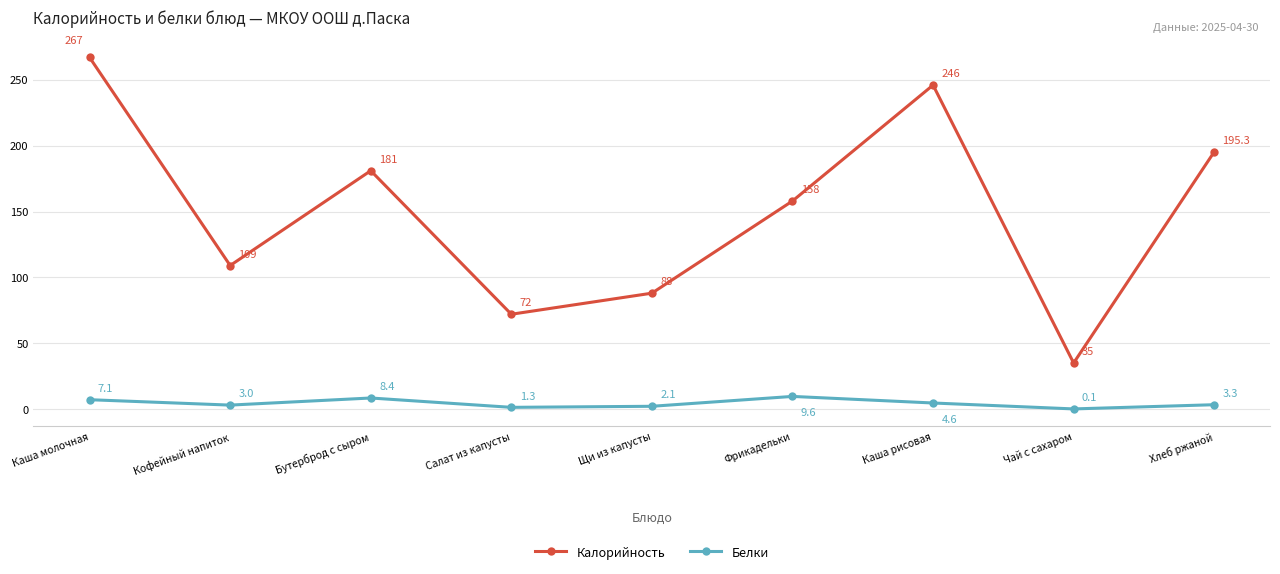

Count the number of categories in the chart.

9